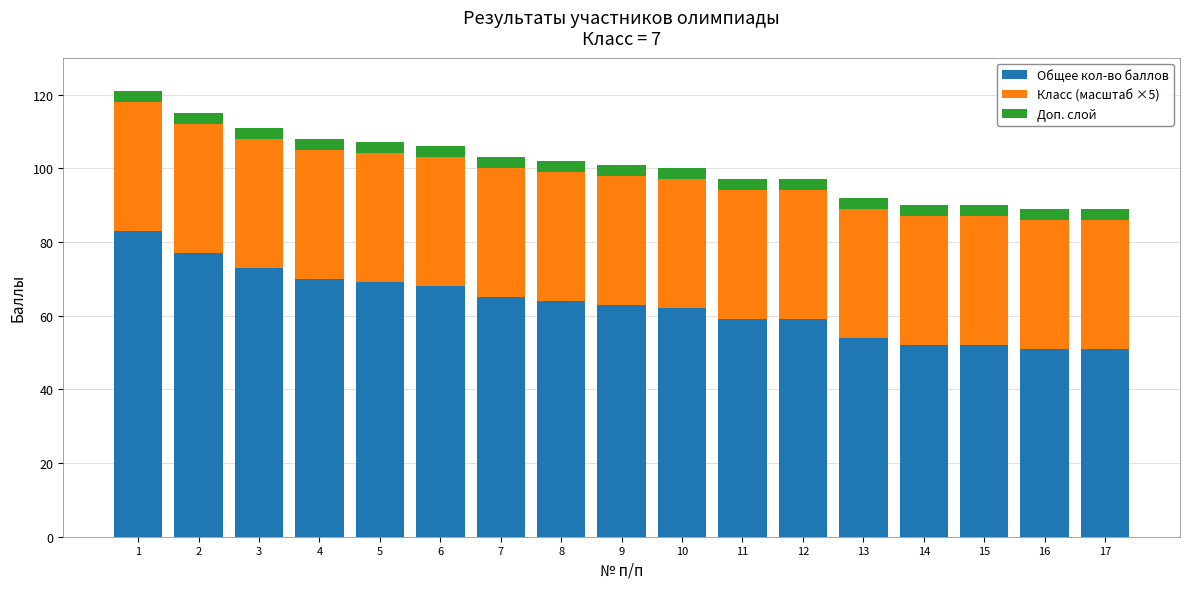

What is the highest value of the Общее кол-во баллов series?

83